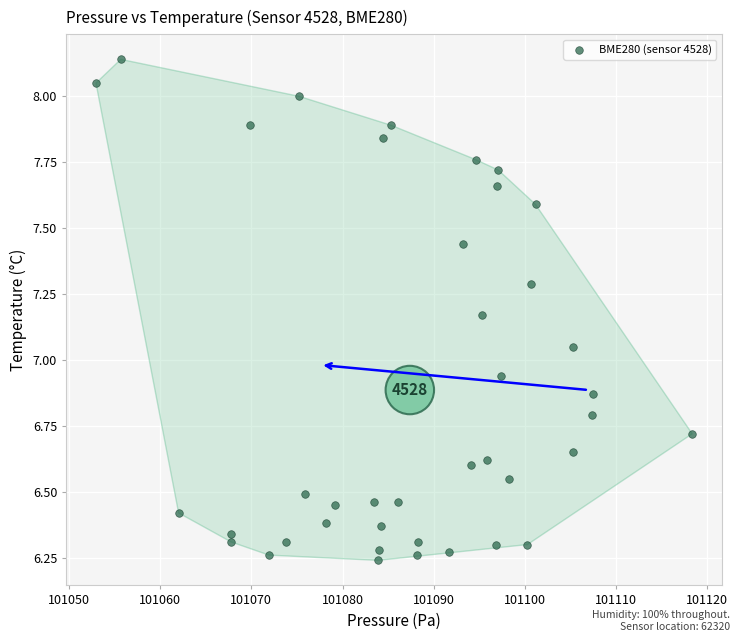

What is the range of Y values (max minus min)?

1.9